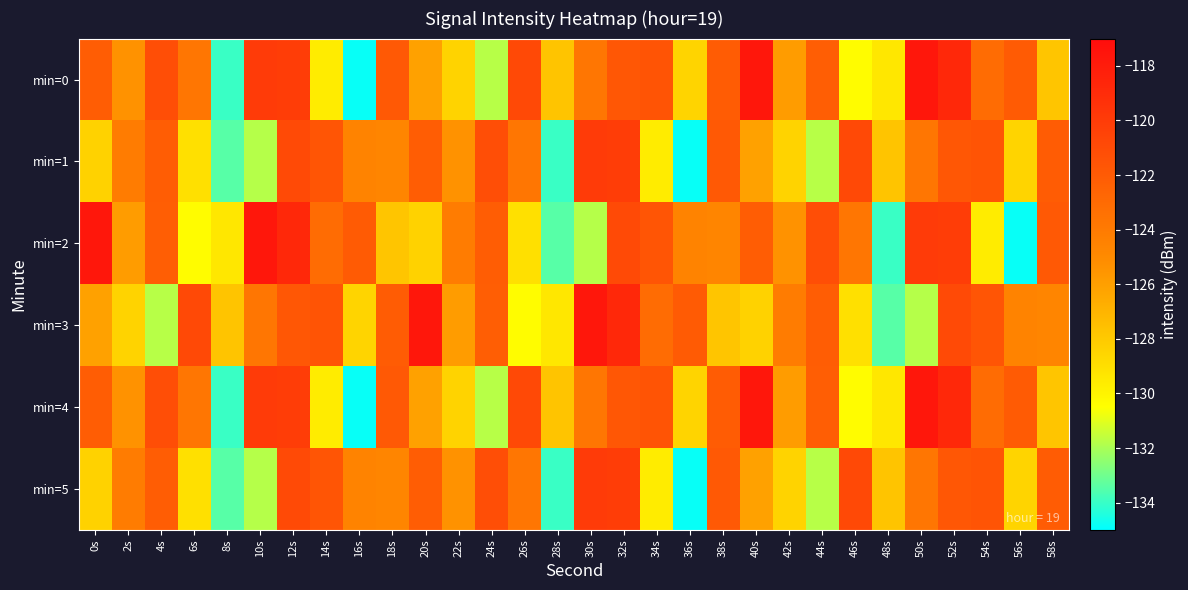

Reading right to left, list all the values displayed in this chart.

min=0: 58s=-127.8	56s=-122.0	54s=-123.1	52s=-118.8	50s=-117.7	48s=-129.4	46s=-130.4	44s=-122.2	42s=-125.8	40s=-117.7	38s=-122.0	36s=-128.5	34s=-121.6	32s=-121.7	30s=-123.7	28s=-127.7	26s=-120.9	24s=-131.8	22s=-128.4	20s=-126.1	18s=-121.9	16s=-134.8	14s=-129.6	12s=-120.1	10s=-120.0	8s=-134.0	6s=-123.7	4s=-121.2	2s=-125.4	0s=-122.1
min=1: 58s=-122.0	56s=-128.5	54s=-121.6	52s=-121.7	50s=-123.7	48s=-127.7	46s=-120.9	44s=-131.8	42s=-128.4	40s=-126.1	38s=-121.9	36s=-134.8	34s=-129.6	32s=-120.1	30s=-120.0	28s=-134.0	26s=-123.7	24s=-121.2	22s=-125.4	20s=-122.1	18s=-124.7	16s=-124.6	14s=-121.7	12s=-120.9	10s=-131.8	8s=-133.4	6s=-129.0	4s=-122.1	2s=-124.1	0s=-128.4
min=2: 58s=-121.9	56s=-134.8	54s=-129.6	52s=-120.1	50s=-120.0	48s=-134.0	46s=-123.7	44s=-121.2	42s=-125.4	40s=-122.1	38s=-124.7	36s=-124.6	34s=-121.7	32s=-120.9	30s=-131.8	28s=-133.4	26s=-129.0	24s=-122.1	22s=-124.1	20s=-128.4	18s=-127.8	16s=-122.0	14s=-123.1	12s=-118.8	10s=-117.7	8s=-129.4	6s=-130.4	4s=-122.2	2s=-125.8	0s=-117.7
min=3: 58s=-124.7	56s=-124.6	54s=-121.7	52s=-120.9	50s=-131.8	48s=-133.4	46s=-129.0	44s=-122.1	42s=-124.1	40s=-128.4	38s=-127.8	36s=-122.0	34s=-123.1	32s=-118.8	30s=-117.7	28s=-129.4	26s=-130.4	24s=-122.2	22s=-125.8	20s=-117.7	18s=-122.0	16s=-128.5	14s=-121.6	12s=-121.7	10s=-123.7	8s=-127.7	6s=-120.9	4s=-131.8	2s=-128.4	0s=-126.1
min=4: 58s=-127.8	56s=-122.0	54s=-123.1	52s=-118.8	50s=-117.7	48s=-129.4	46s=-130.4	44s=-122.2	42s=-125.8	40s=-117.7	38s=-122.0	36s=-128.5	34s=-121.6	32s=-121.7	30s=-123.7	28s=-127.7	26s=-120.9	24s=-131.8	22s=-128.4	20s=-126.1	18s=-121.9	16s=-134.8	14s=-129.6	12s=-120.1	10s=-120.0	8s=-134.0	6s=-123.7	4s=-121.2	2s=-125.4	0s=-122.1
min=5: 58s=-122.0	56s=-128.5	54s=-121.6	52s=-121.7	50s=-123.7	48s=-127.7	46s=-120.9	44s=-131.8	42s=-128.4	40s=-126.1	38s=-121.9	36s=-134.8	34s=-129.6	32s=-120.1	30s=-120.0	28s=-134.0	26s=-123.7	24s=-121.2	22s=-125.4	20s=-122.1	18s=-124.7	16s=-124.6	14s=-121.7	12s=-120.9	10s=-131.8	8s=-133.4	6s=-129.0	4s=-122.1	2s=-124.1	0s=-128.4